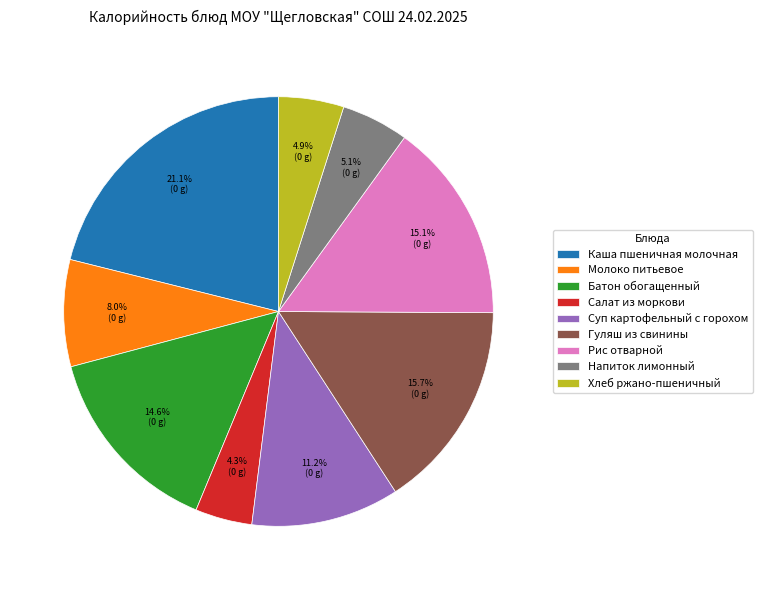

Do Суп картофельный с горохом and Рис отварной together represent more than half of the pie?

No